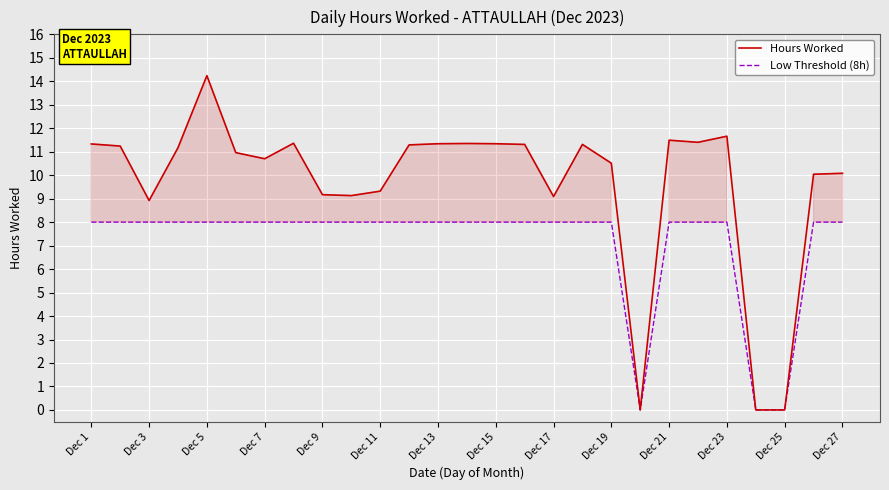

What is the maximum value for Low Threshold (8h)?

8.0